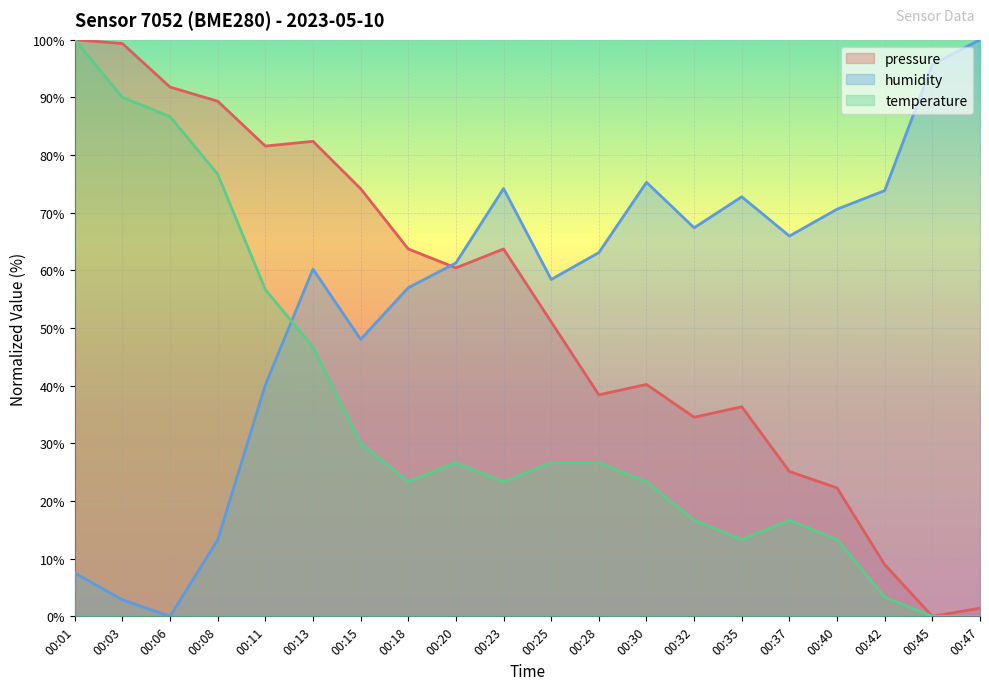

Reading right to left, transcribe all the data shown in this chart.

pressure: 1.4	0.0	9.0	22.3	25.1	36.3	34.5	40.2	38.4	51.1	63.7	60.4	63.7	74.2	82.4	81.6	89.3	91.8	99.3	100.0
humidity: 100.0	95.7	73.8	70.6	65.9	72.8	67.4	75.3	63.1	58.4	74.2	61.3	57.0	48.0	60.2	40.1	13.3	0.0	2.9	7.5
temperature: 0.0	0.0	3.3	13.3	16.7	13.3	16.7	23.3	26.7	26.7	23.3	26.7	23.3	30.0	46.7	56.7	76.7	86.7	90.0	100.0